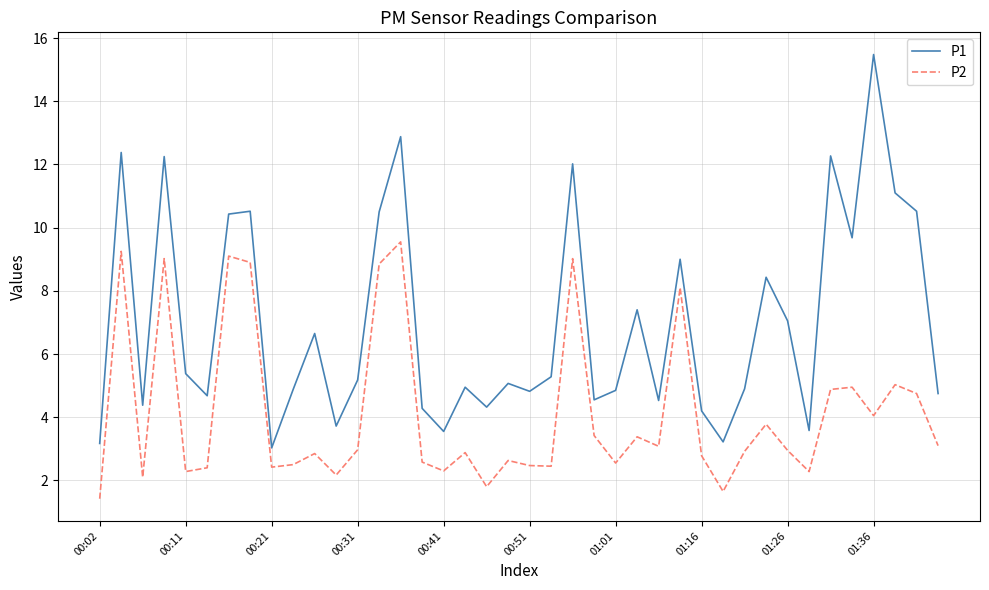

True or false: P2 has more than 0 points higher than both neighbors.

True